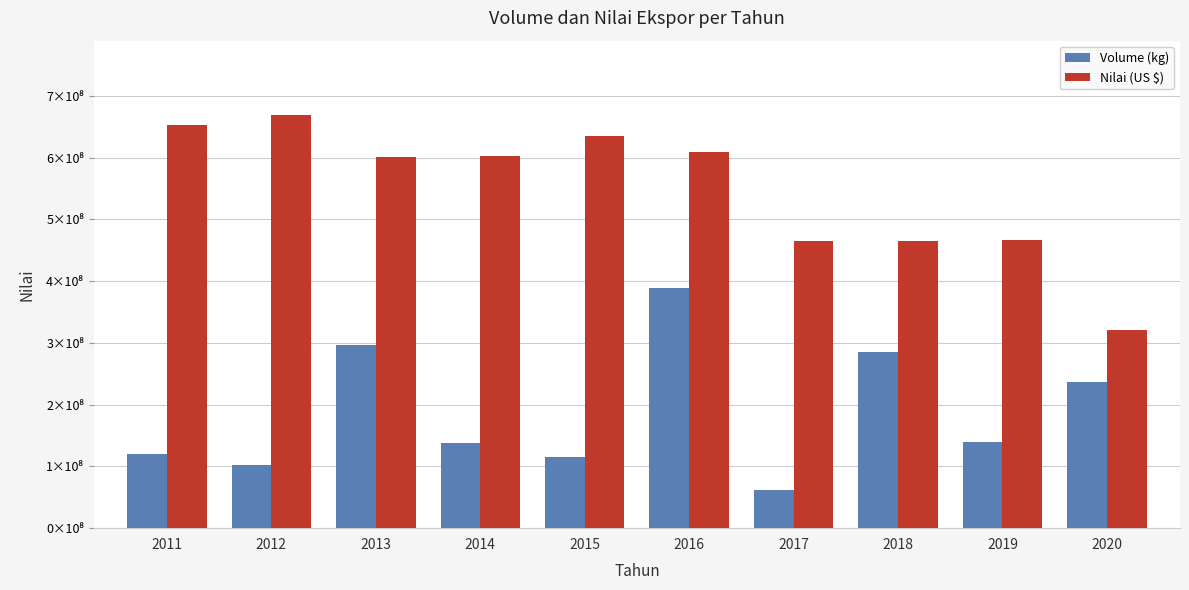

Which series changed the most between 2016 and 2017?

Volume (kg)